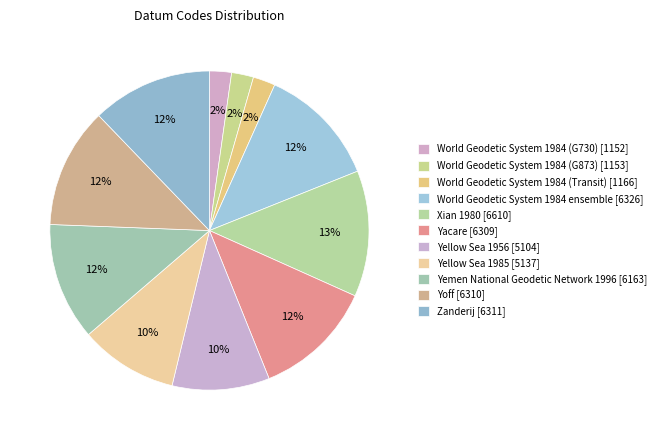

How much of the chart is everything except Yoff [6310]?

87.8%